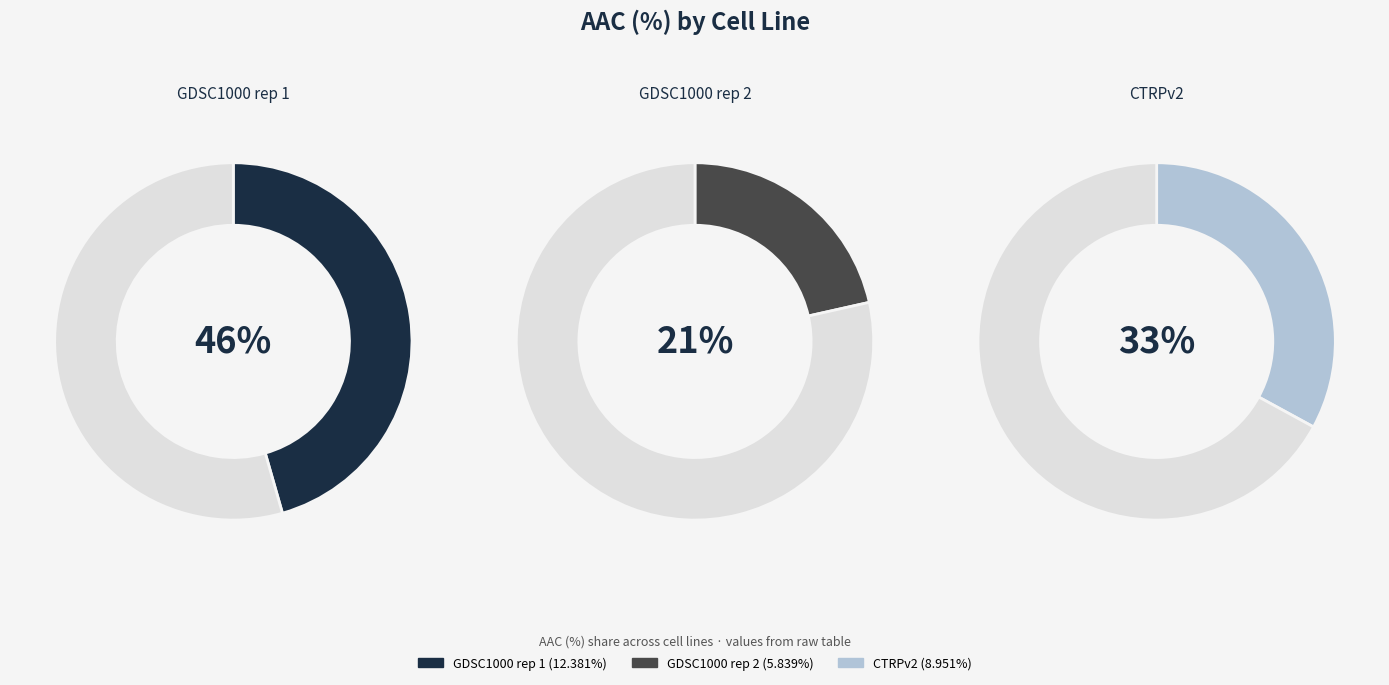

What percentage is the CTRPv2 slice, to the nearest percent?

33%